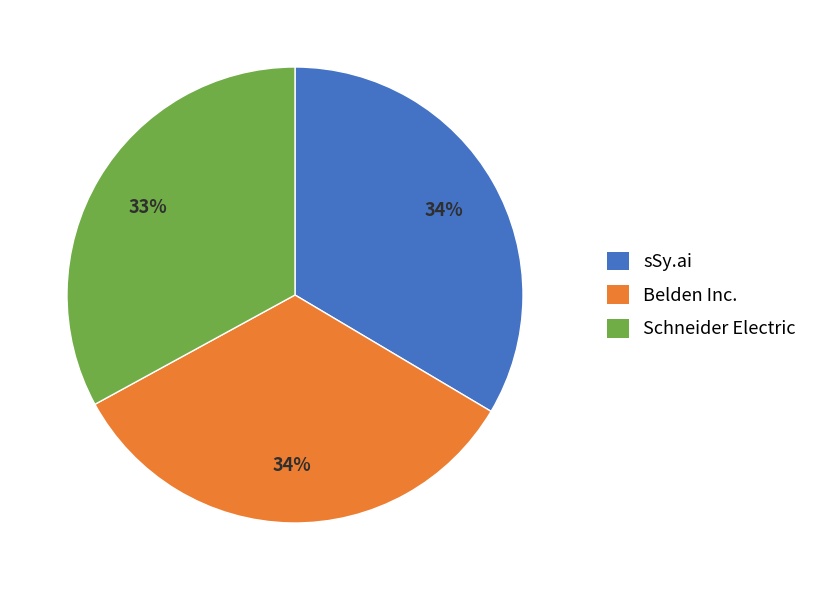

To the nearest percent, what portion does Belden Inc. represent?

34%